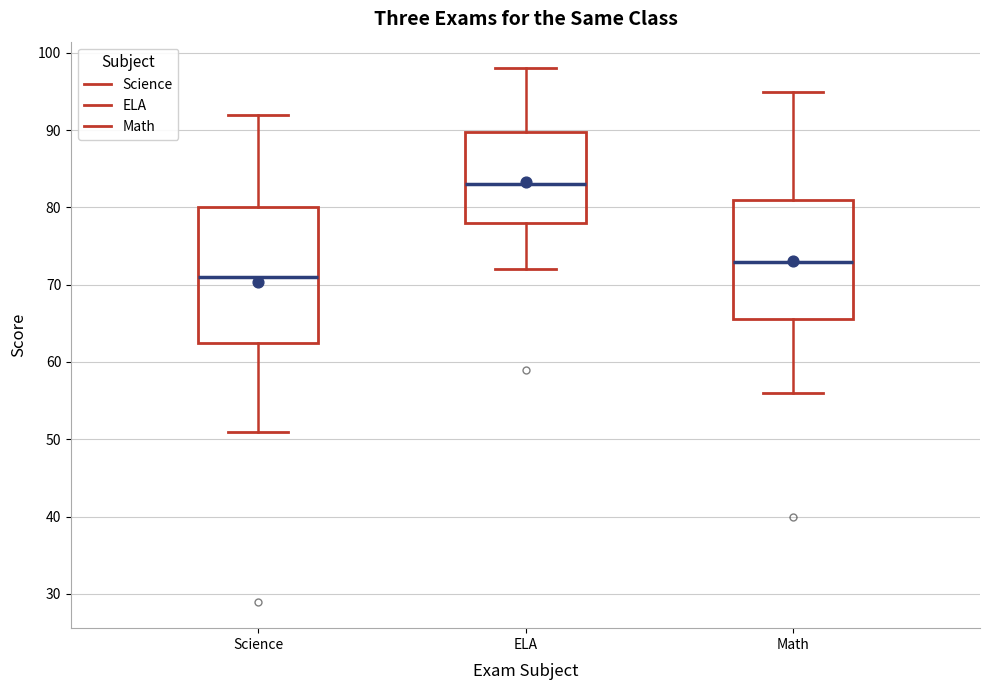

Reading left to right, transcribe this box plot: for each box, give where its median line is, the range the box spans, and where its two whiskers end, as read against the y-axis. The values are not printed on the chart, so give them approximately, as read against the axis.

Science: median 71, box 63 to 80, whiskers 51 to 92
ELA: median 83, box 78 to 90, whiskers 72 to 98
Math: median 73, box 66 to 81, whiskers 56 to 95